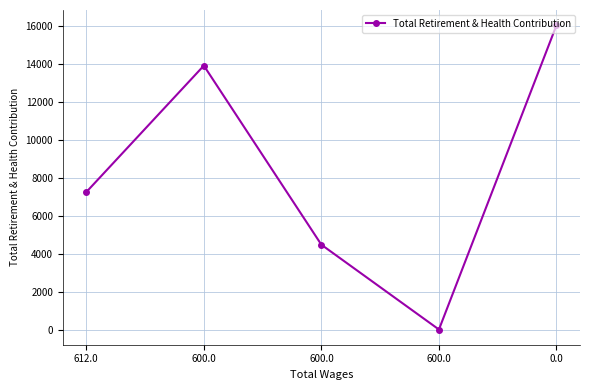

How many data points does each series have?

5